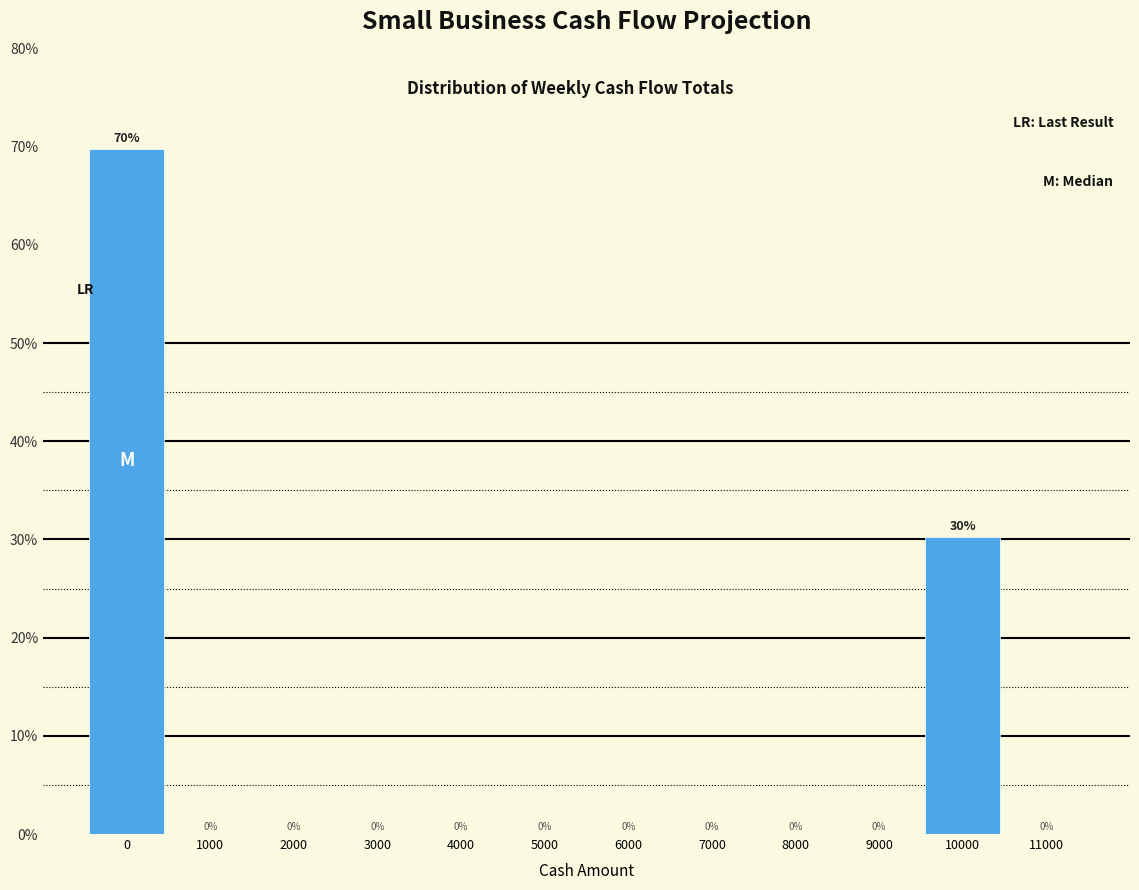

Which range on the x-axis has the tallest bar?

-500 to 500